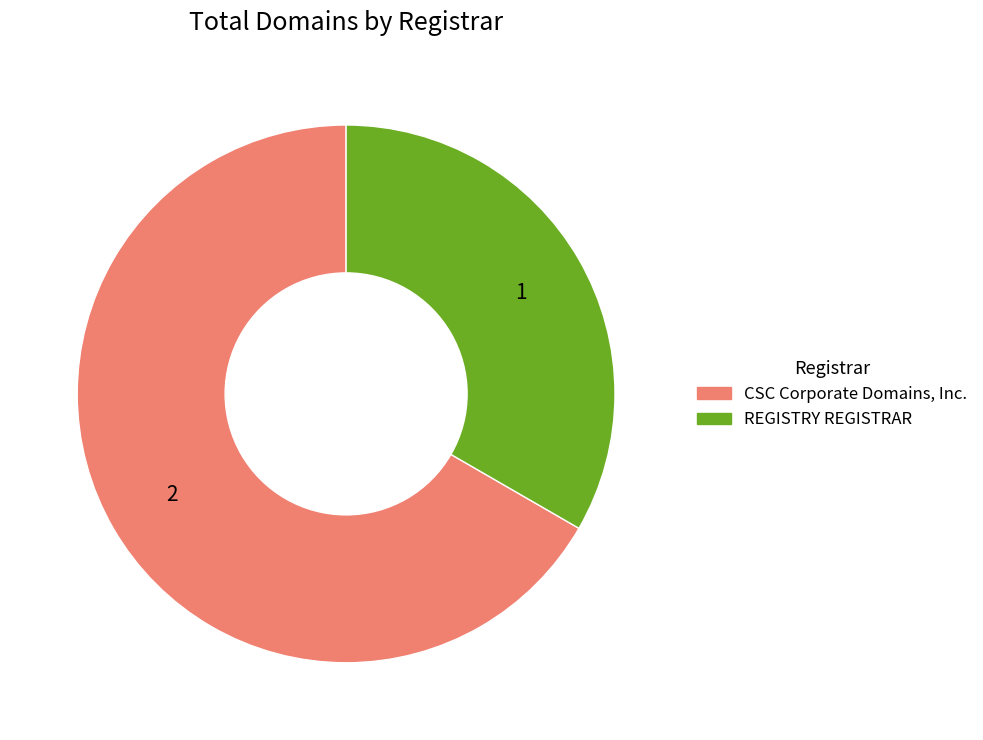

Is it true that REGISTRY REGISTRAR is 43% of the pie?

False